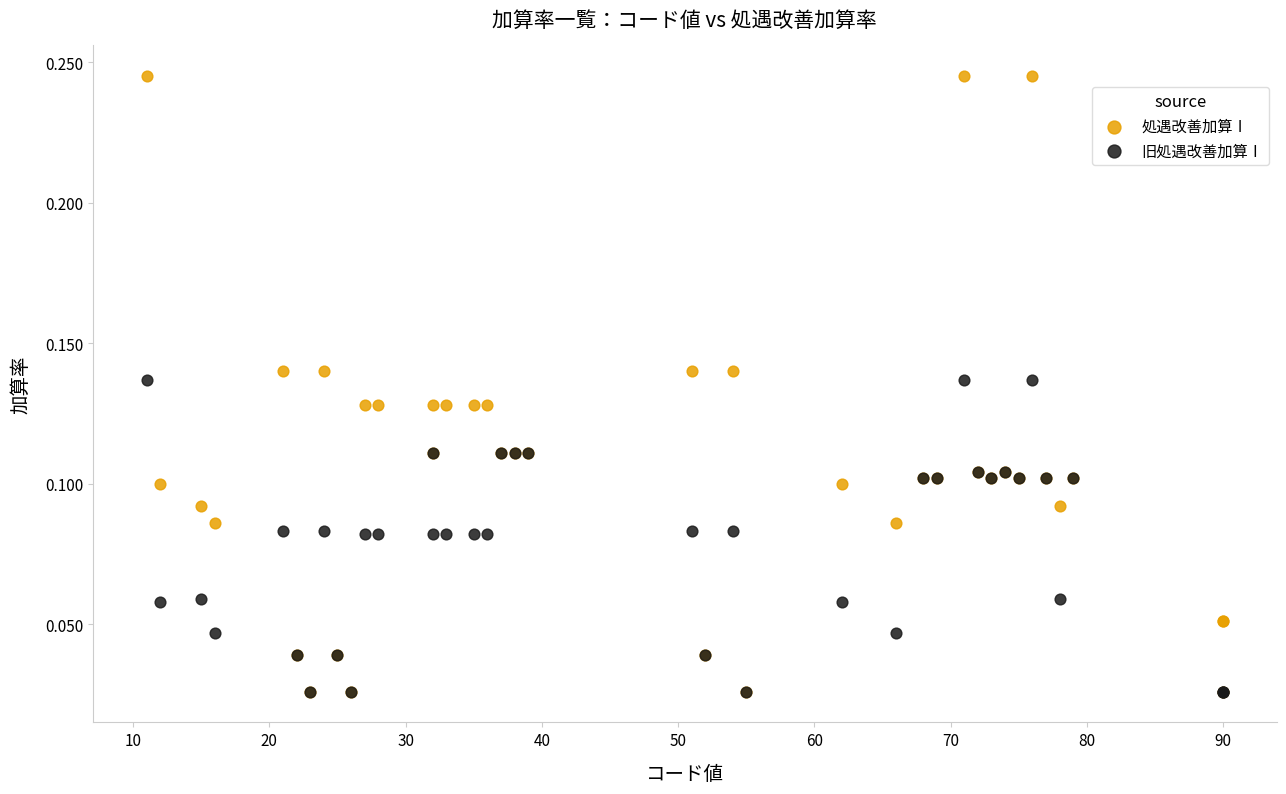

What are all the series names shown in the legend?

処遇改善加算Ⅰ, 旧処遇改善加算Ⅰ